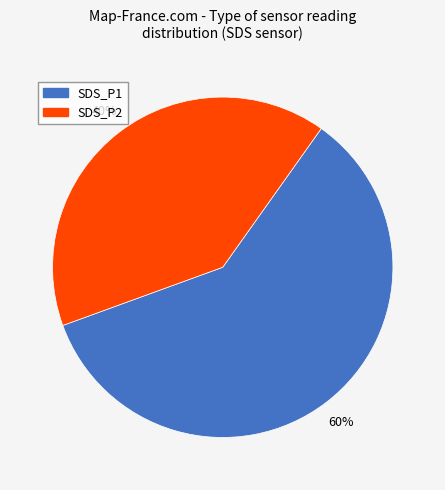

How many slices are in this pie chart?

2